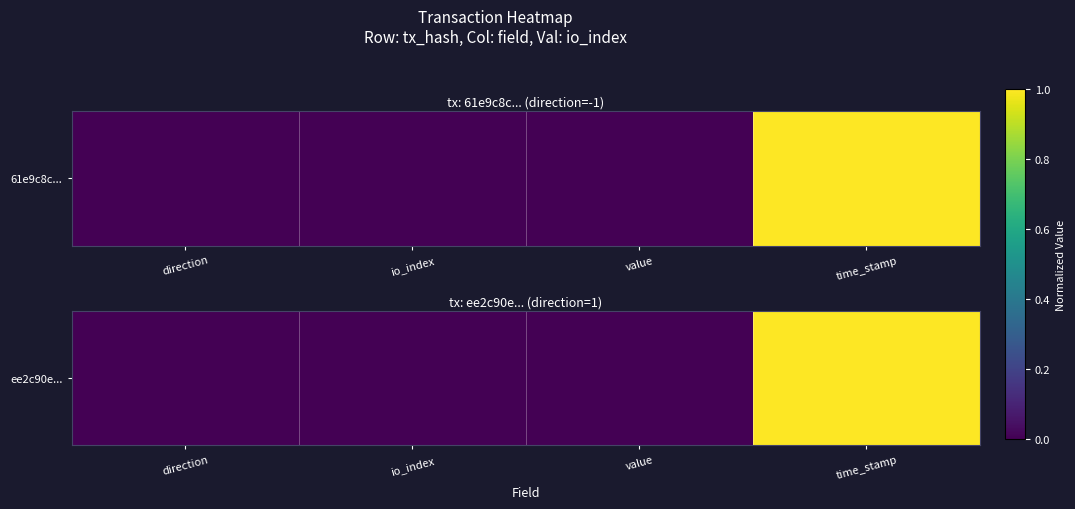

Rank the categories by value from highest to lowest.

time_stamp, io_index, direction, value